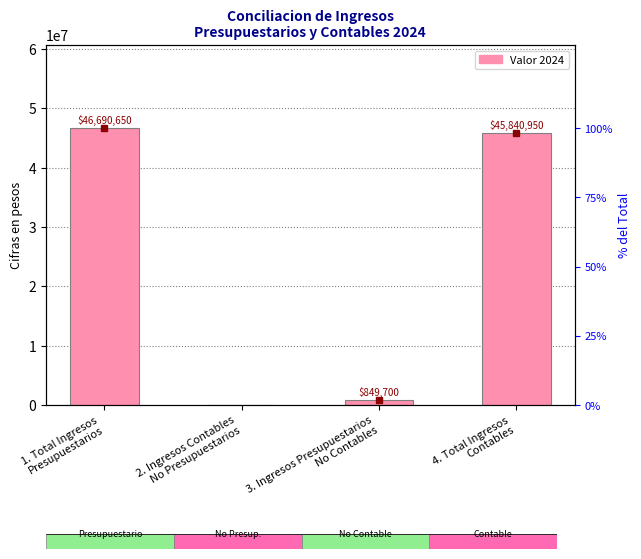

Which category has the lowest value across all series?

2. Ingresos Contables
No Presupuestarios